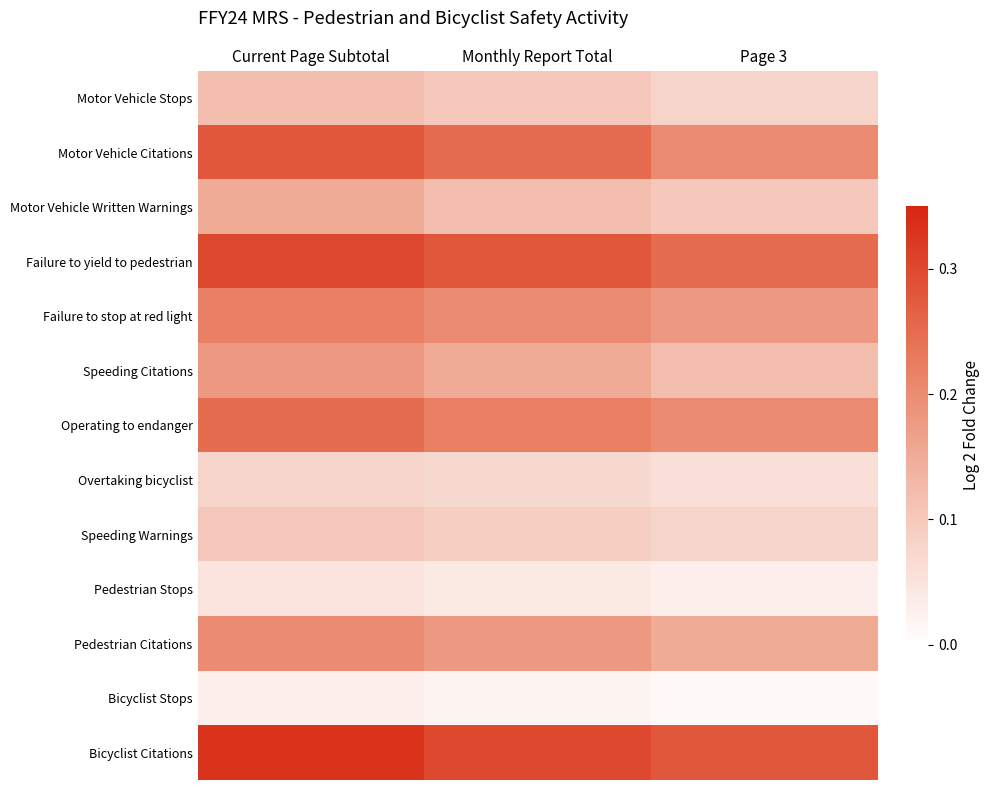

Which category has the highest value across all series?

Current Page Subtotal